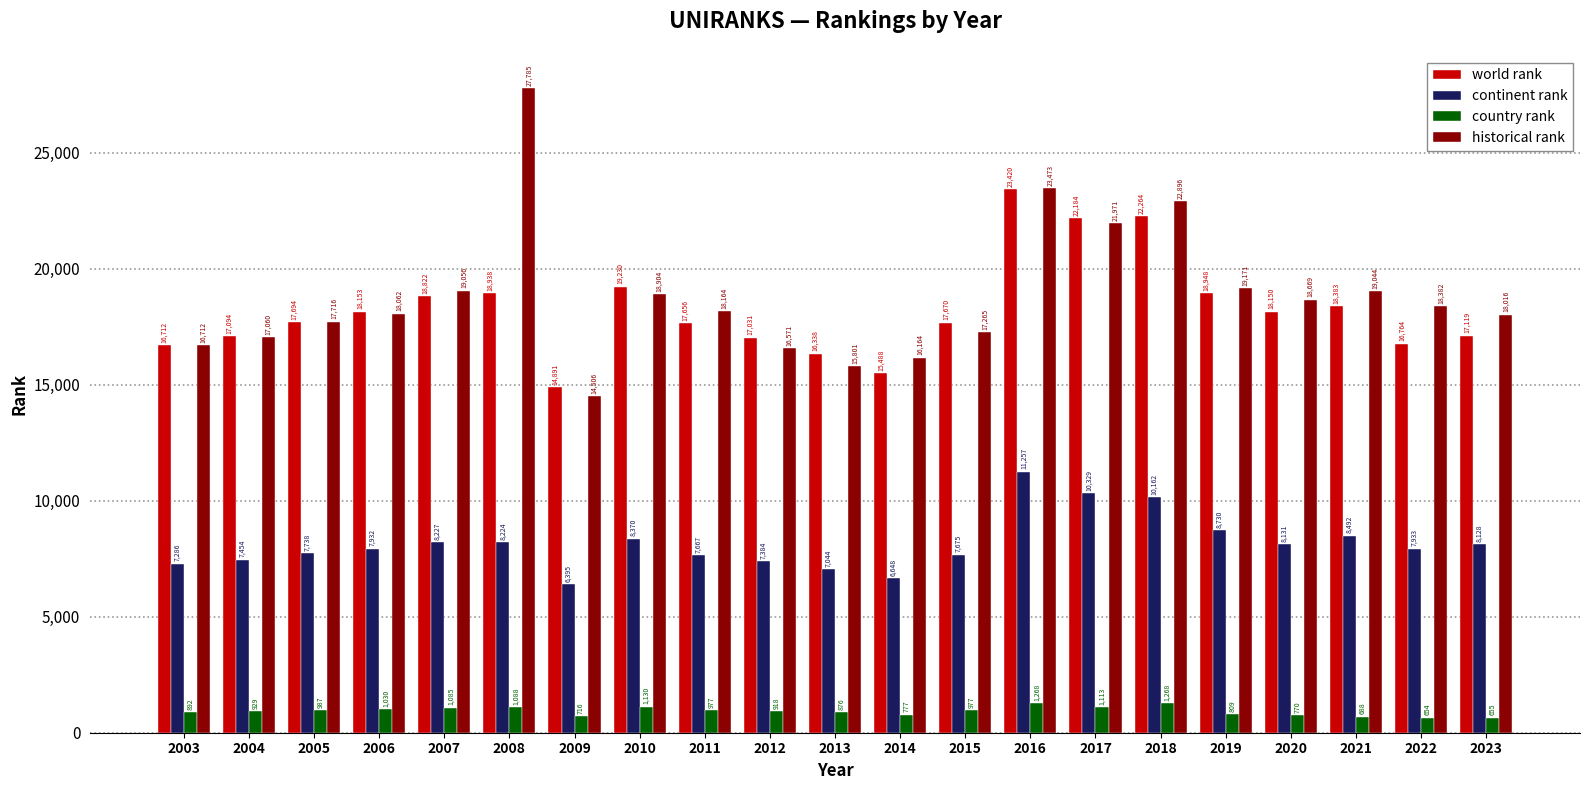

Reading left to right, extract all data points from this chart.

world rank: 2003=16712	2004=17094	2005=17694	2006=18153	2007=18822	2008=18938	2009=14891	2010=19230	2011=17656	2012=17031	2013=16338	2014=15488	2015=17670	2016=23420	2017=22184	2018=22264	2019=18948	2020=18150	2021=18383	2022=16764	2023=17119
continent rank: 2003=7286	2004=7454	2005=7738	2006=7932	2007=8227	2008=8224	2009=6395	2010=8370	2011=7667	2012=7384	2013=7044	2014=6648	2015=7675	2016=11257	2017=10329	2018=10162	2019=8730	2020=8131	2021=8492	2022=7933	2023=8128
country rank: 2003=892	2004=929	2005=987	2006=1030	2007=1085	2008=1088	2009=716	2010=1130	2011=977	2012=918	2013=876	2014=777	2015=977	2016=1268	2017=1113	2018=1268	2019=809	2020=770	2021=688	2022=654	2023=655
historical rank: 2003=16712	2004=17060	2005=17716	2006=18062	2007=19056	2008=27785	2009=14506	2010=18904	2011=18164	2012=16571	2013=15801	2014=16164	2015=17265	2016=23473	2017=21971	2018=22896	2019=19171	2020=18669	2021=19044	2022=18382	2023=18016